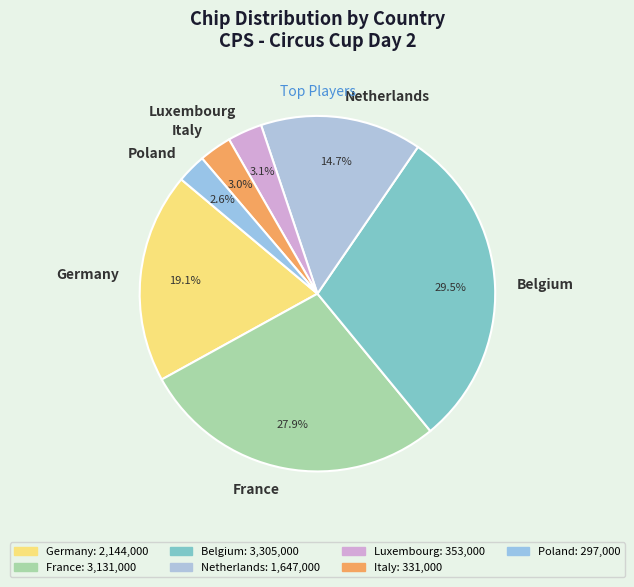

Between Italy and France, which is larger?

France